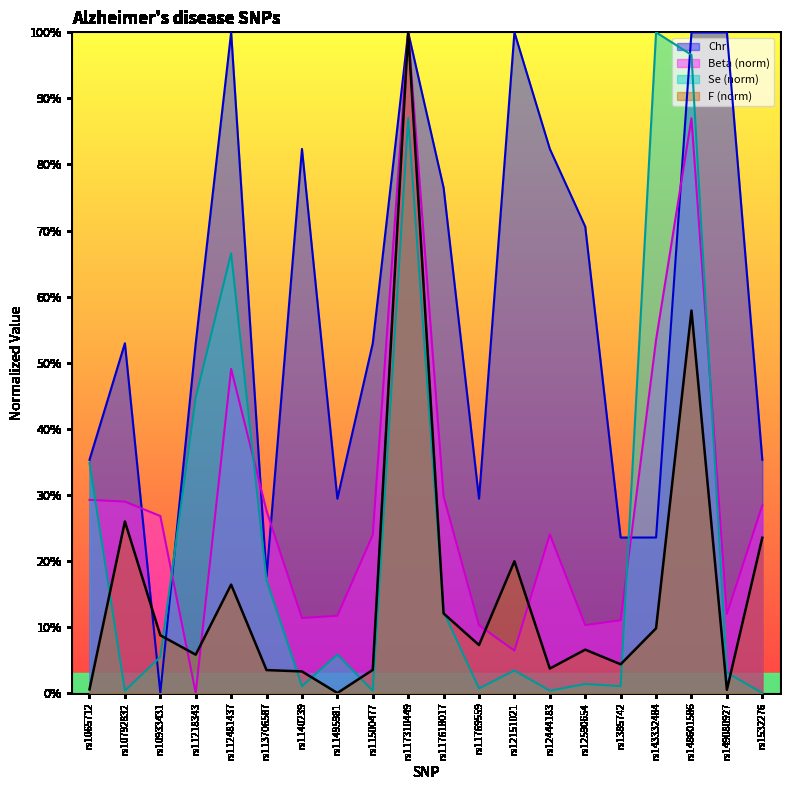

True or false: Se has a value of 2.4 at rs12590654.

False